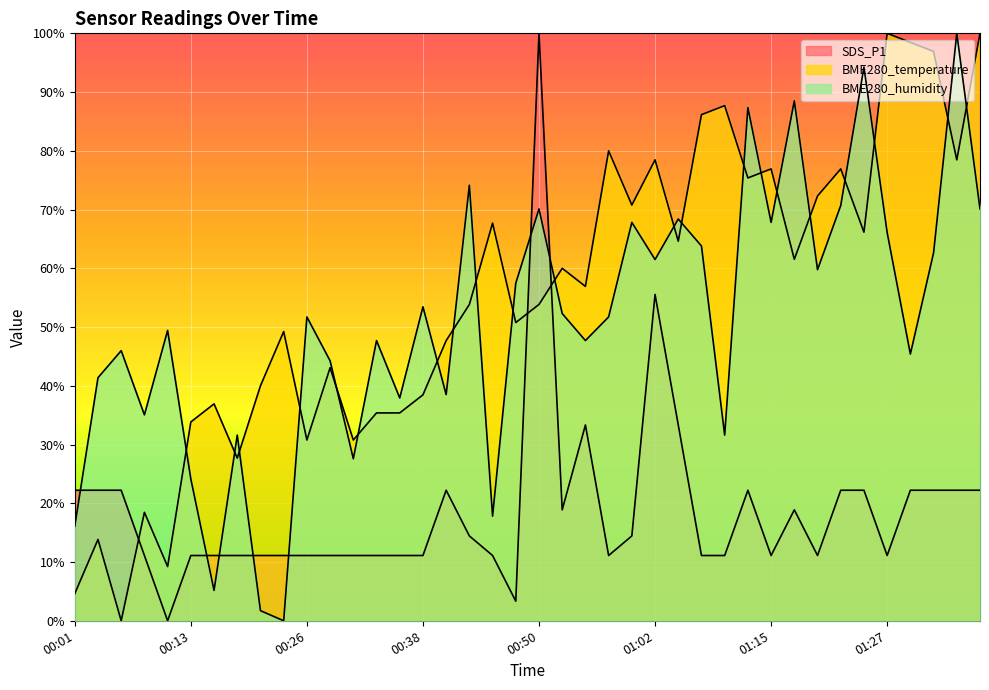

After their last crossing, which series has the higher values: SDS_P1 or BME280_temperature?

BME280_temperature